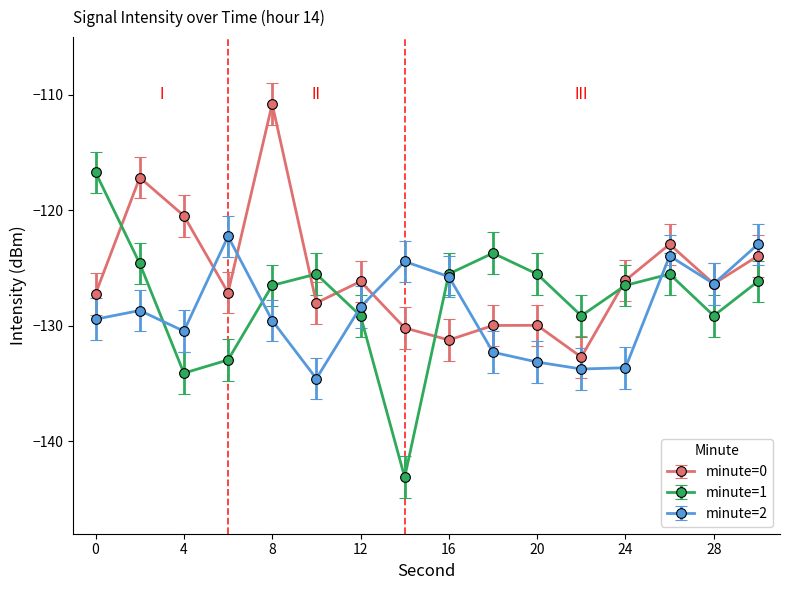

Which series has the largest total across all categories?

minute=0